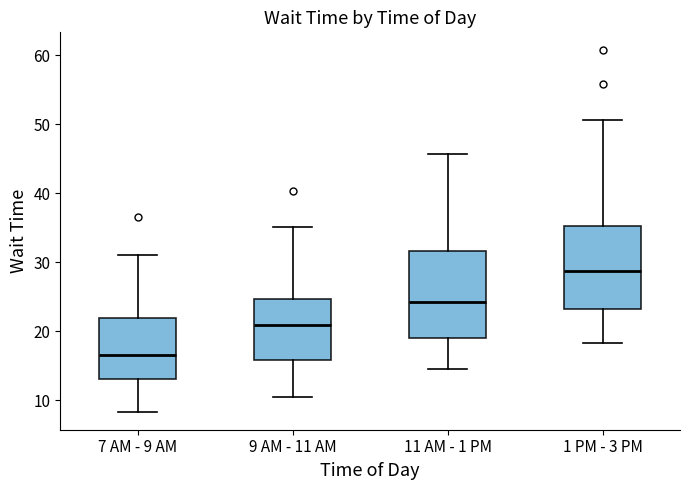

Reading left to right, read every box against the y-axis: the position of its median line, the range the box covers, and the ends of its whiskers. The values are not printed on the chart, so give them approximately, as read against the axis.

7 AM - 9 AM: median 17, box 13 to 22, whiskers 8 to 31
9 AM - 11 AM: median 21, box 16 to 25, whiskers 10 to 35
11 AM - 1 PM: median 24, box 19 to 32, whiskers 15 to 46
1 PM - 3 PM: median 29, box 23 to 35, whiskers 18 to 51